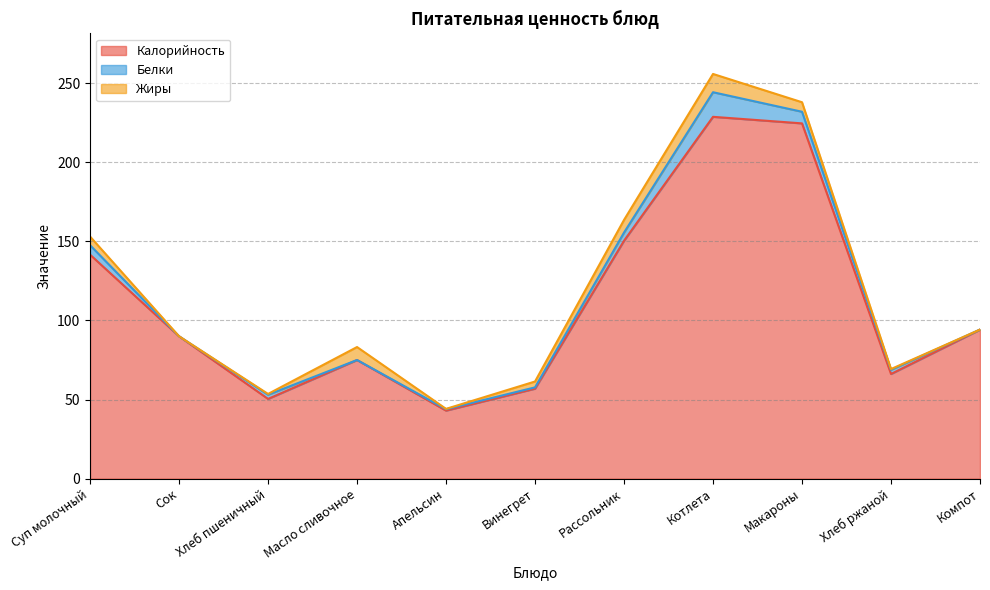

At which label does Жиры first exceed 3?

Суп молочный